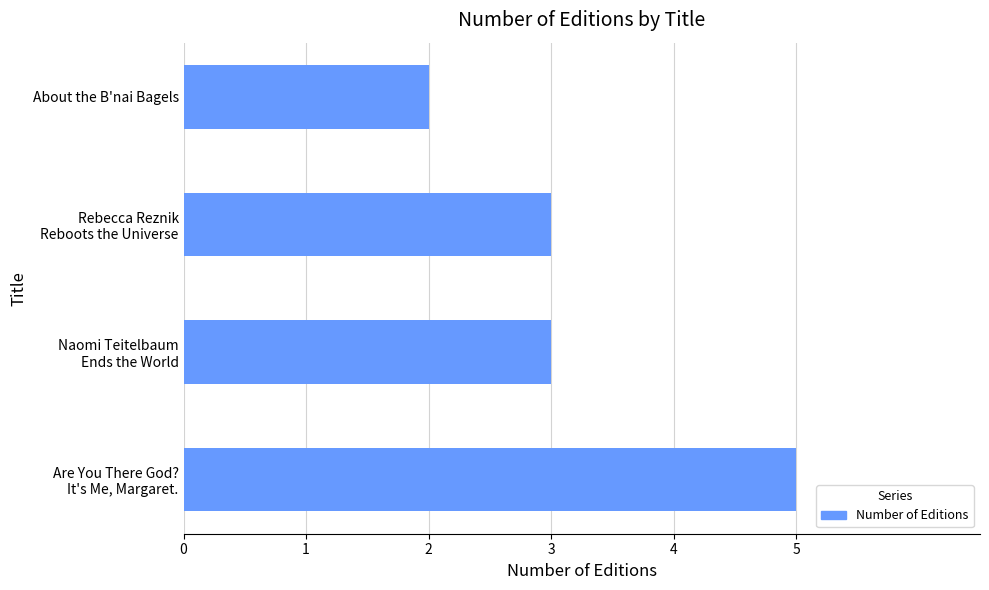

What is the sum of all values?

13